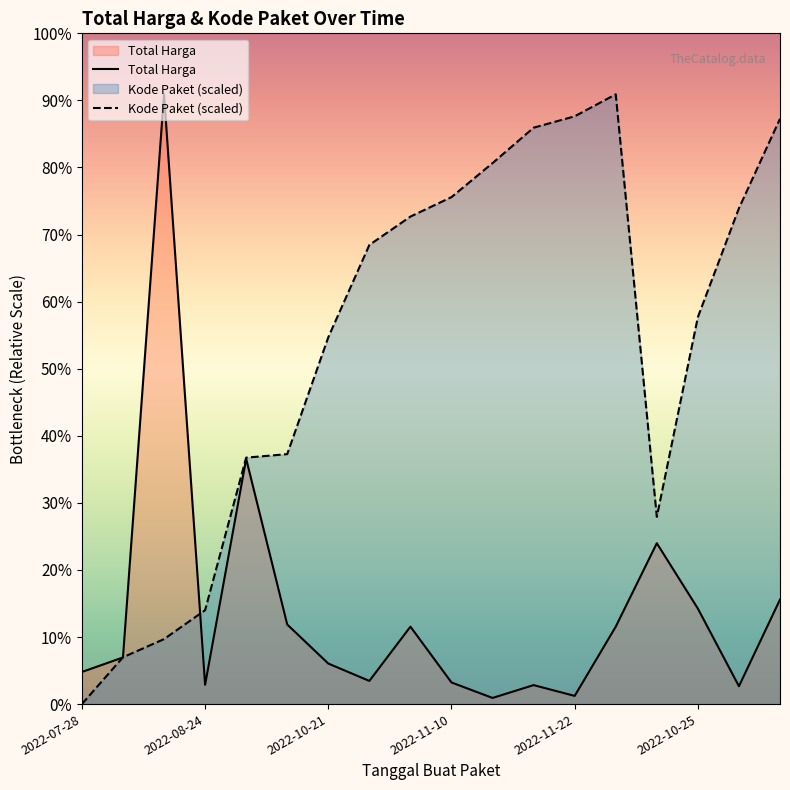

Where is Kode Paket (scaled) nearest to the value 189537500?

2022-10-25